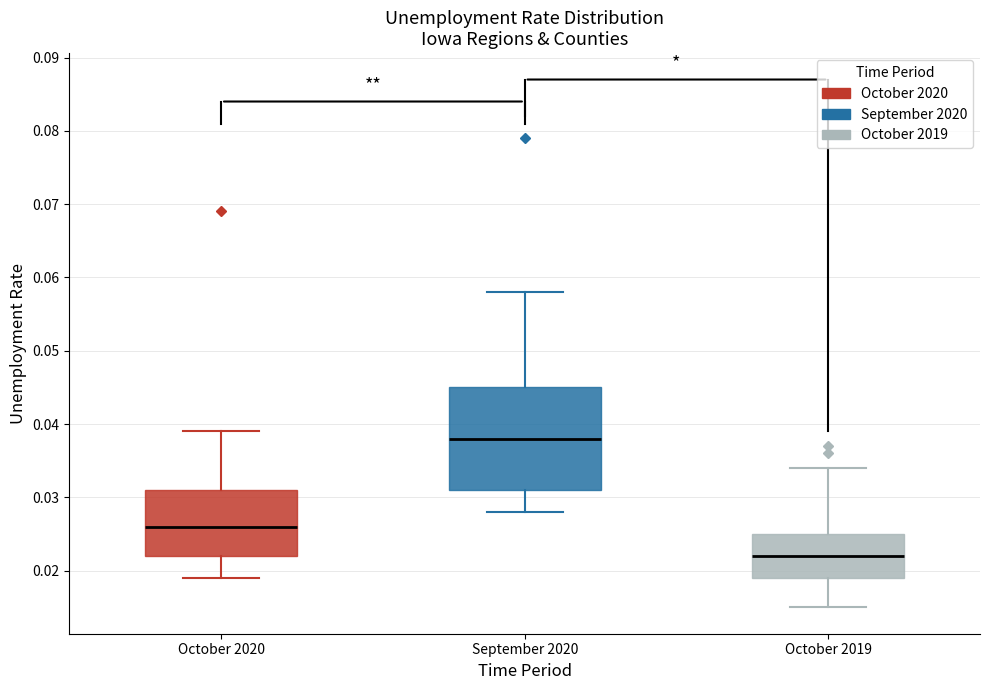

Where does the median line of the box for October 2019 sit on the y-axis? The values are not printed on the chart, so give them approximately, as read against the axis.

0.022